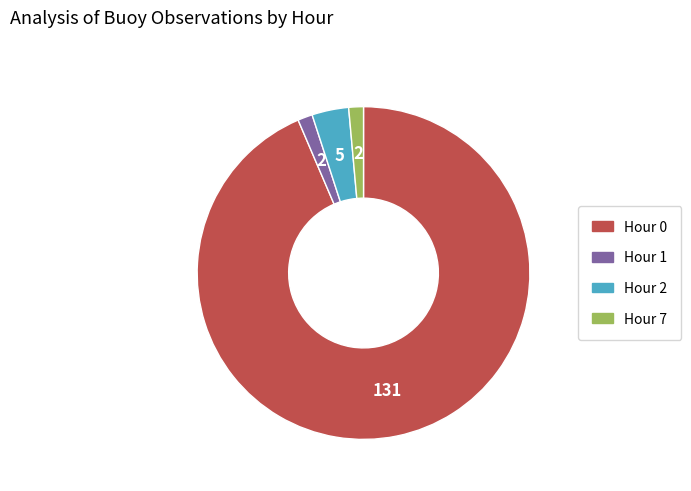

Combined, do Hour 0 and Hour 1 account for over 50%?

Yes